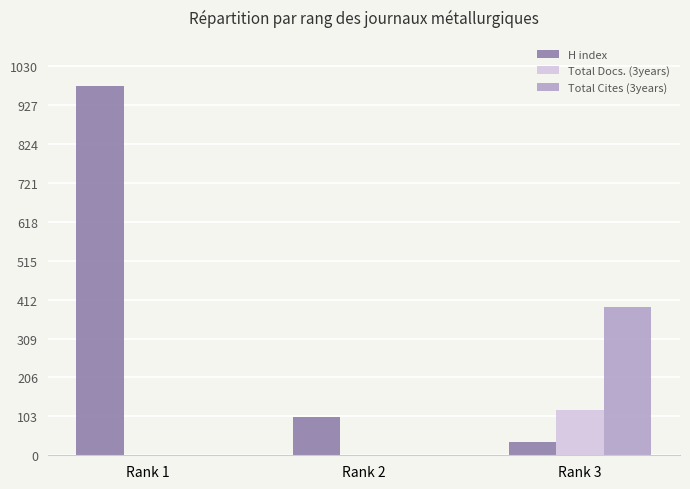

What is the total value across all series at Rank 1?

977